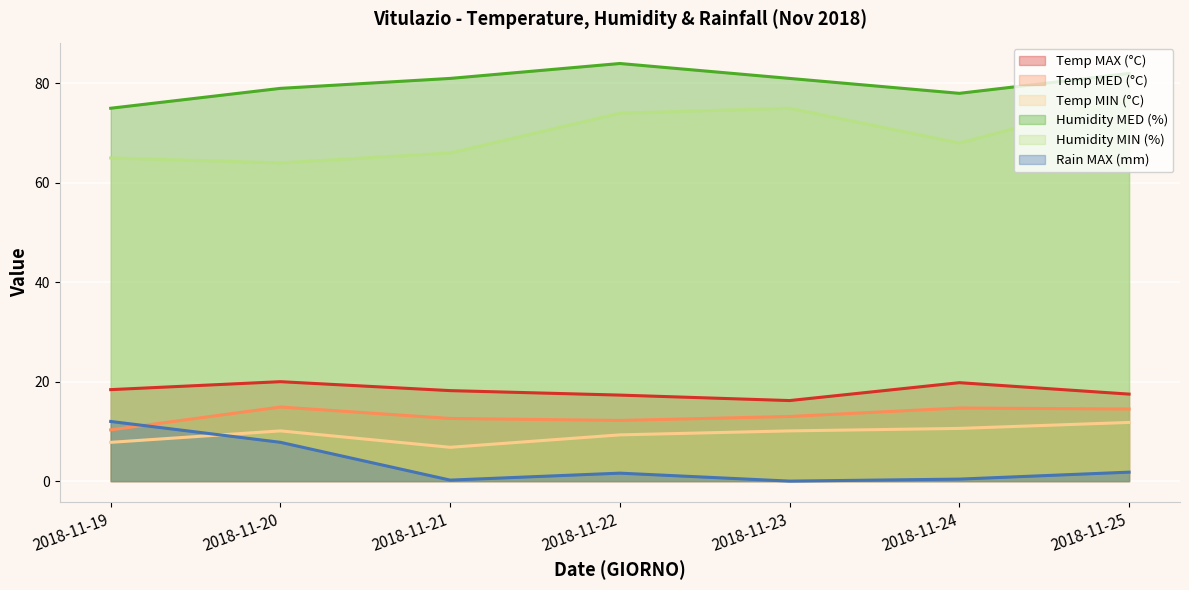

True or false: Humidity MED (%) and Humidity MIN (%) cross at least once.

False